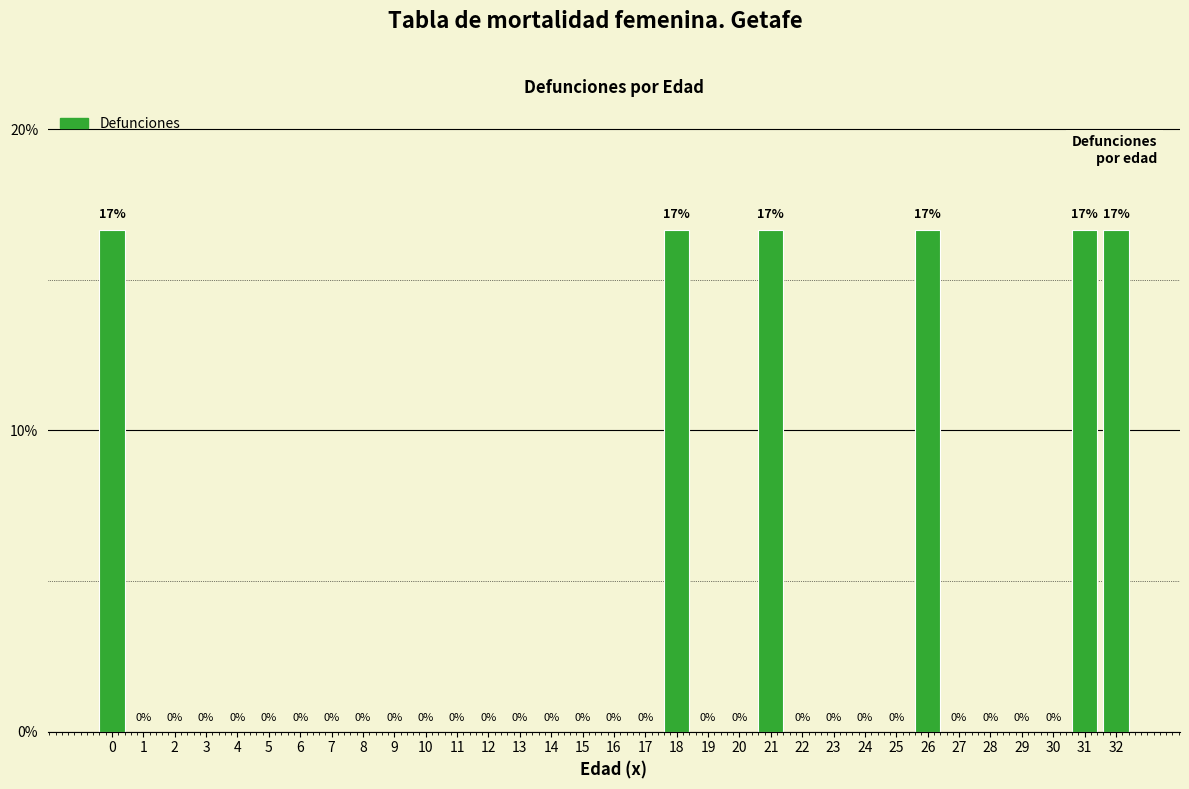

Is it true that the value at 17 is 7.6?

False